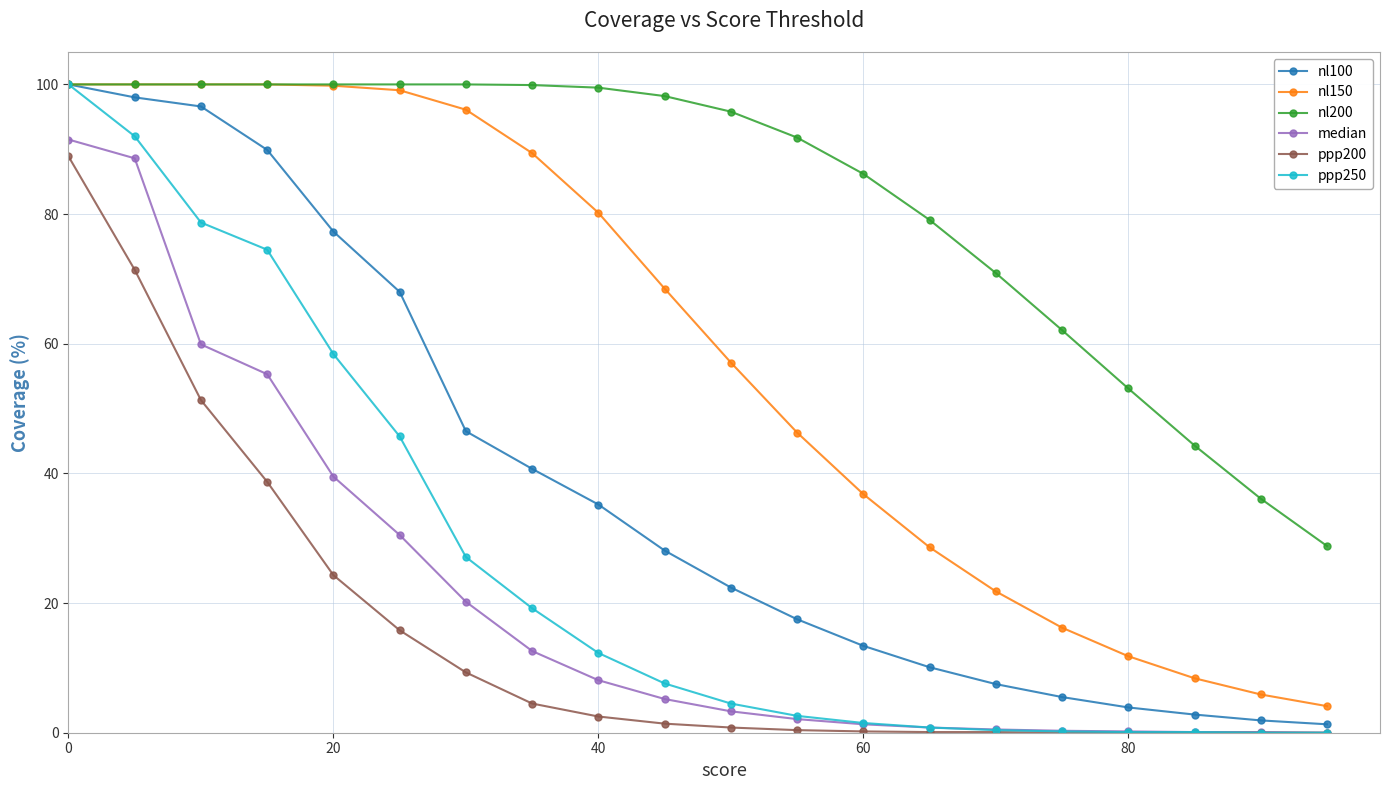

What is the value of the median point at the 5th from the left?

39.5